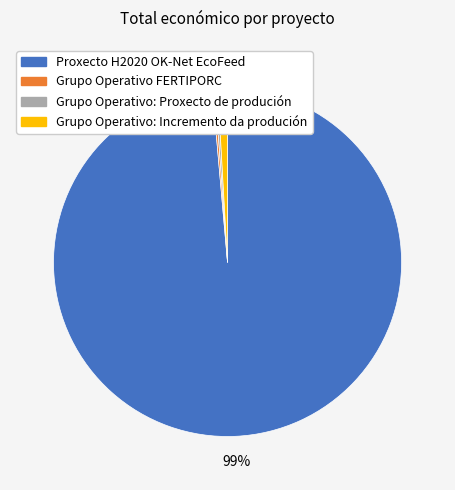

True or false: Grupo Operativo: Incremento da produción accounts for 11% of the total.

False